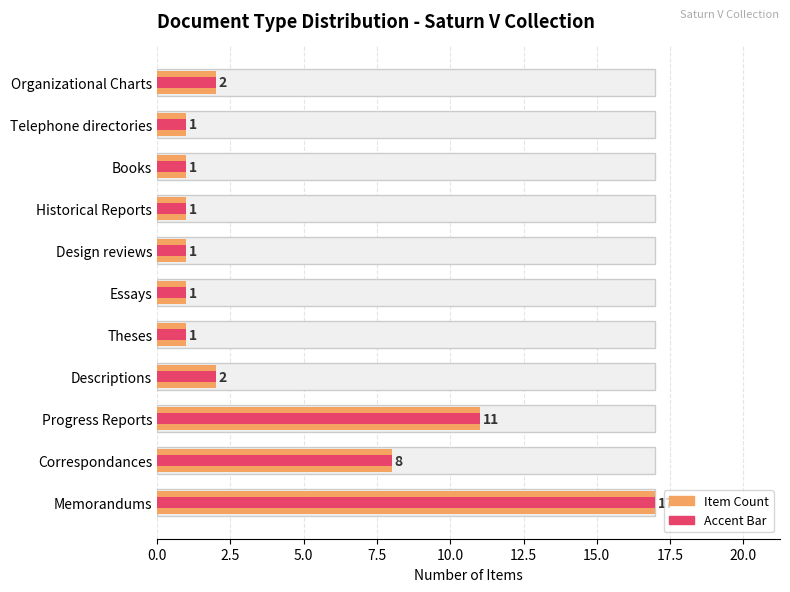

Read the value at Correspondances, to the nearest 10.

10